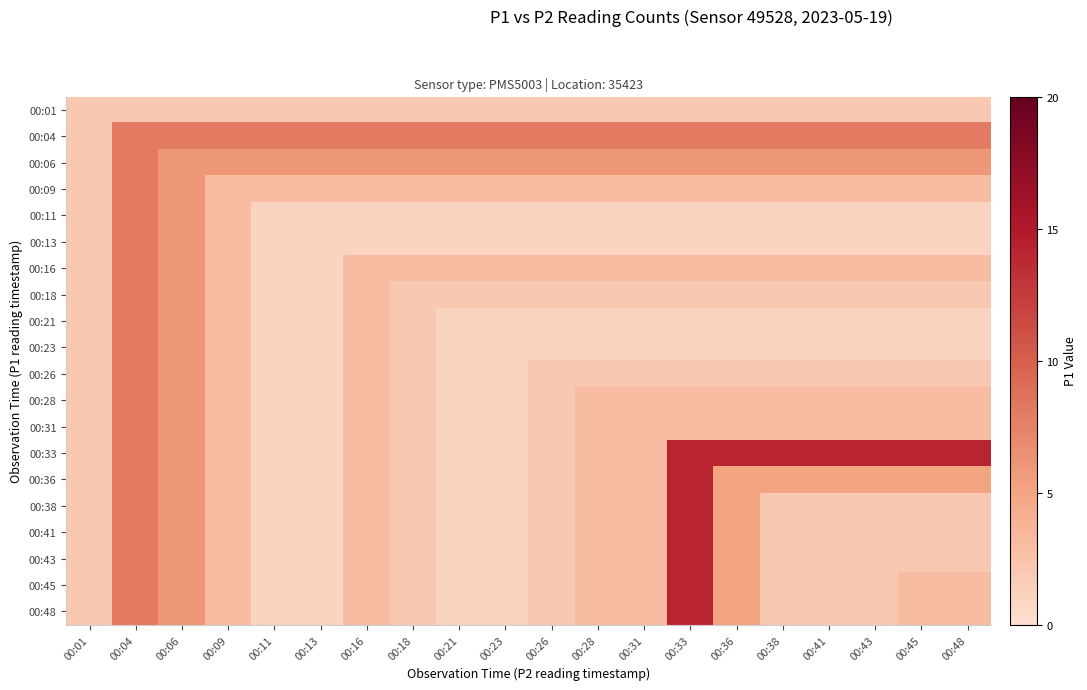

Rank the series by their maximum value, from highest to lowest.

00:33, 00:36, 00:38, 00:41, 00:43, 00:45, 00:48, 00:04, 00:06, 00:09, 00:11, 00:13, 00:16, 00:18, 00:21, 00:23, 00:26, 00:28, 00:31, 00:01